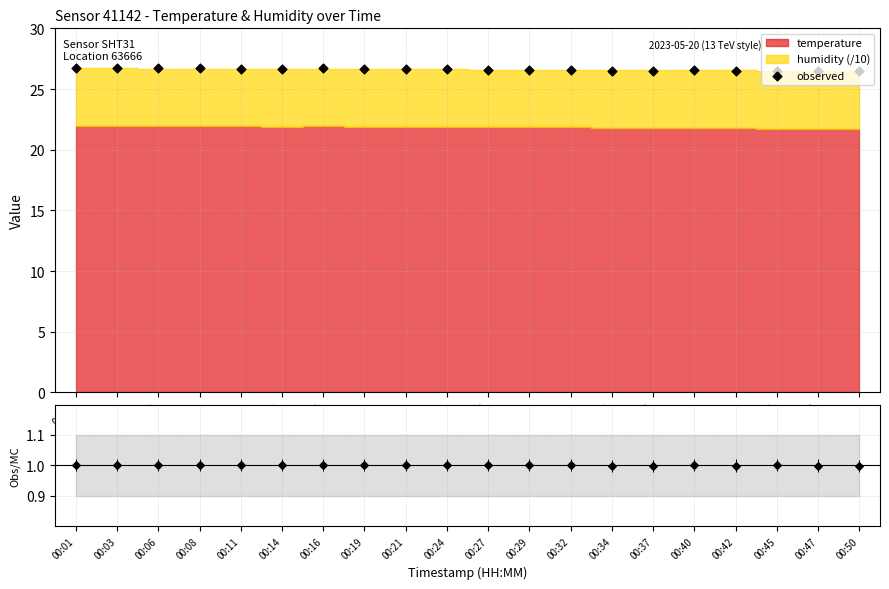

At which category is the sum across all series the highest?

00:01